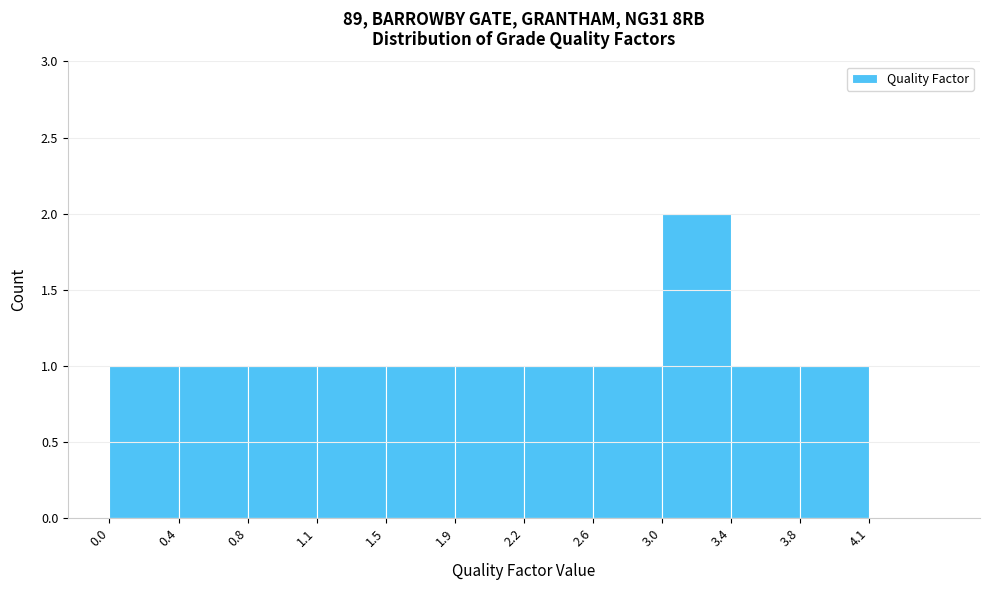

Reading right to left, transcribe all the data shown in this chart.

4.1=0	3.8=1	3.4=1	3.0=2	2.6=1	2.2=1	1.9=1	1.5=1	1.1=1	0.8=1	0.4=1	0.0=1